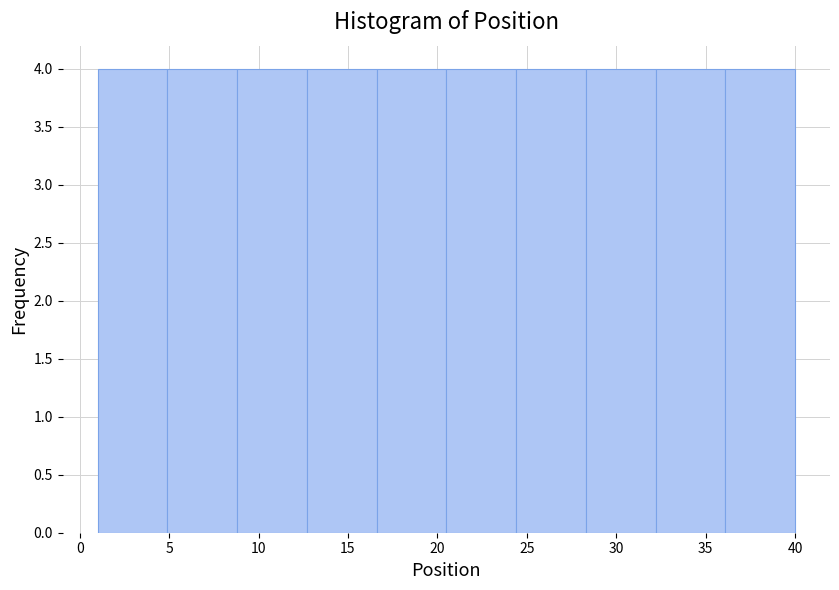

Reading left to right, transcribe this chart: for each bar, give the range it covers on the x-axis and its height. Neither the bar edges nor the heights are printed on the chart, so give them approximately, as read against the axes.

1.0 to 4.9: 4
4.9 to 8.8: 4
8.8 to 12.7: 4
12.7 to 16.6: 4
16.6 to 20.5: 4
20.5 to 24.4: 4
24.4 to 28.3: 4
28.3 to 32.2: 4
32.2 to 36.1: 4
36.1 to 40.0: 4